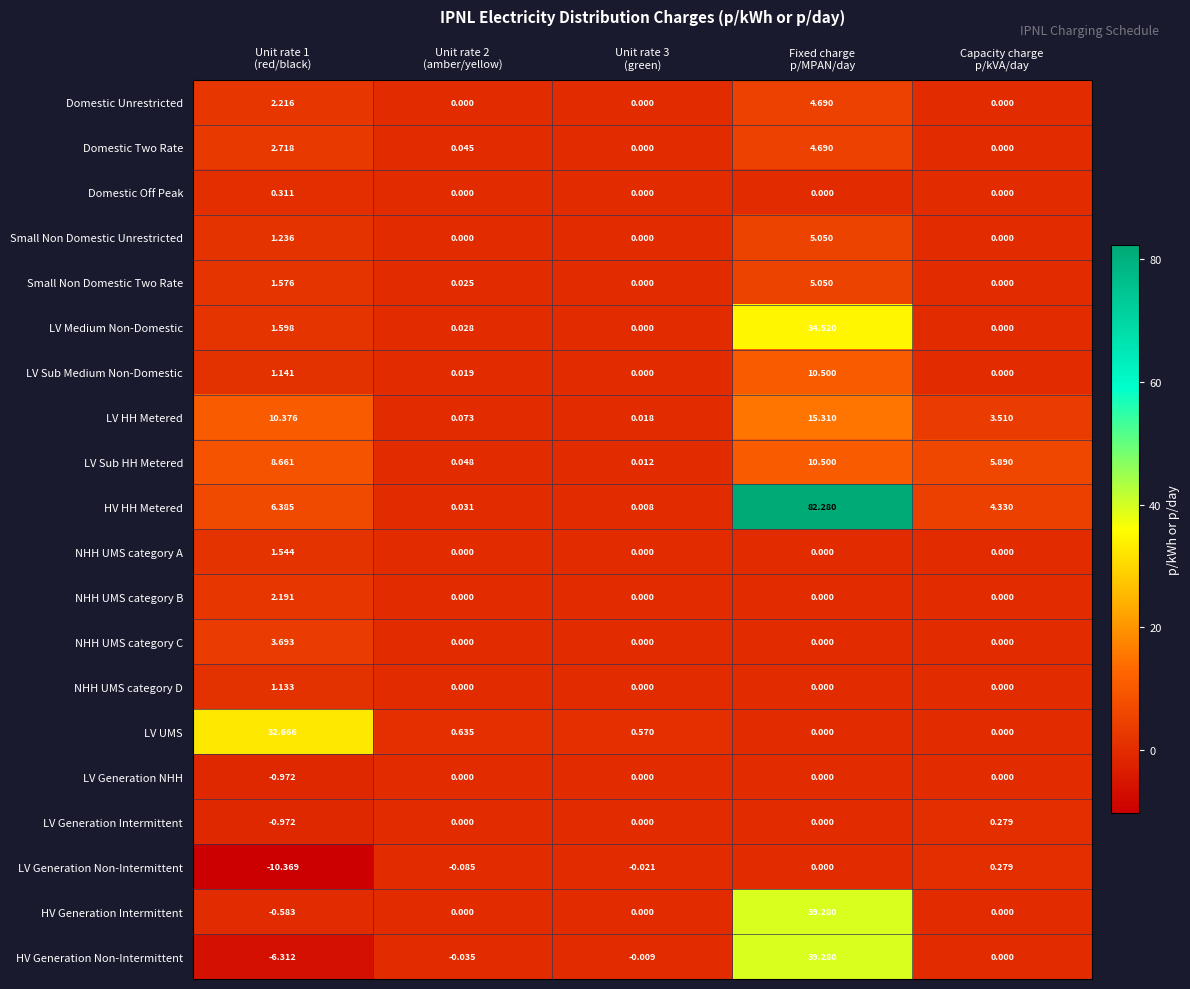

How many data points does each series have?

5